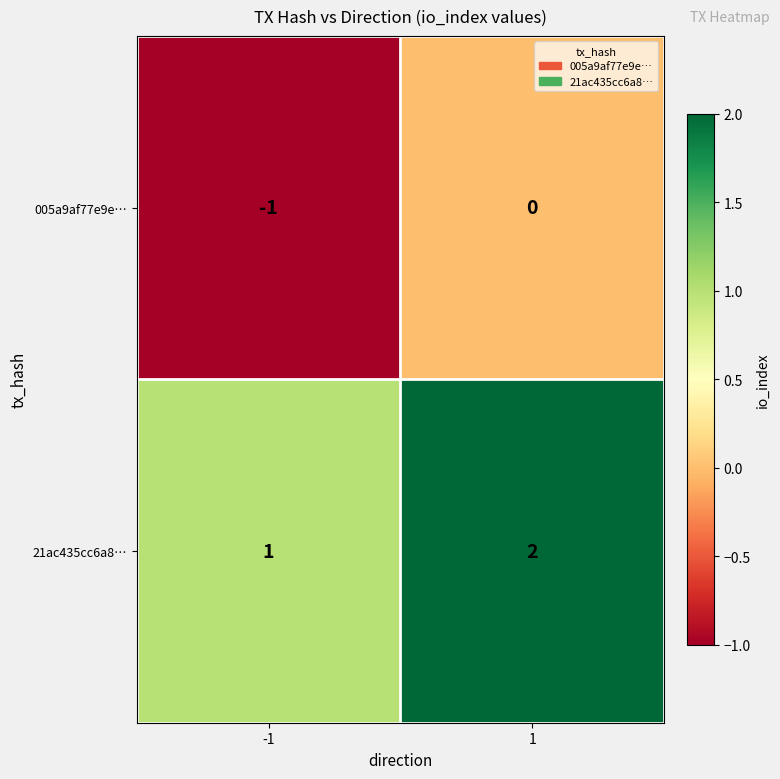

At which category is the sum across all series the highest?

1